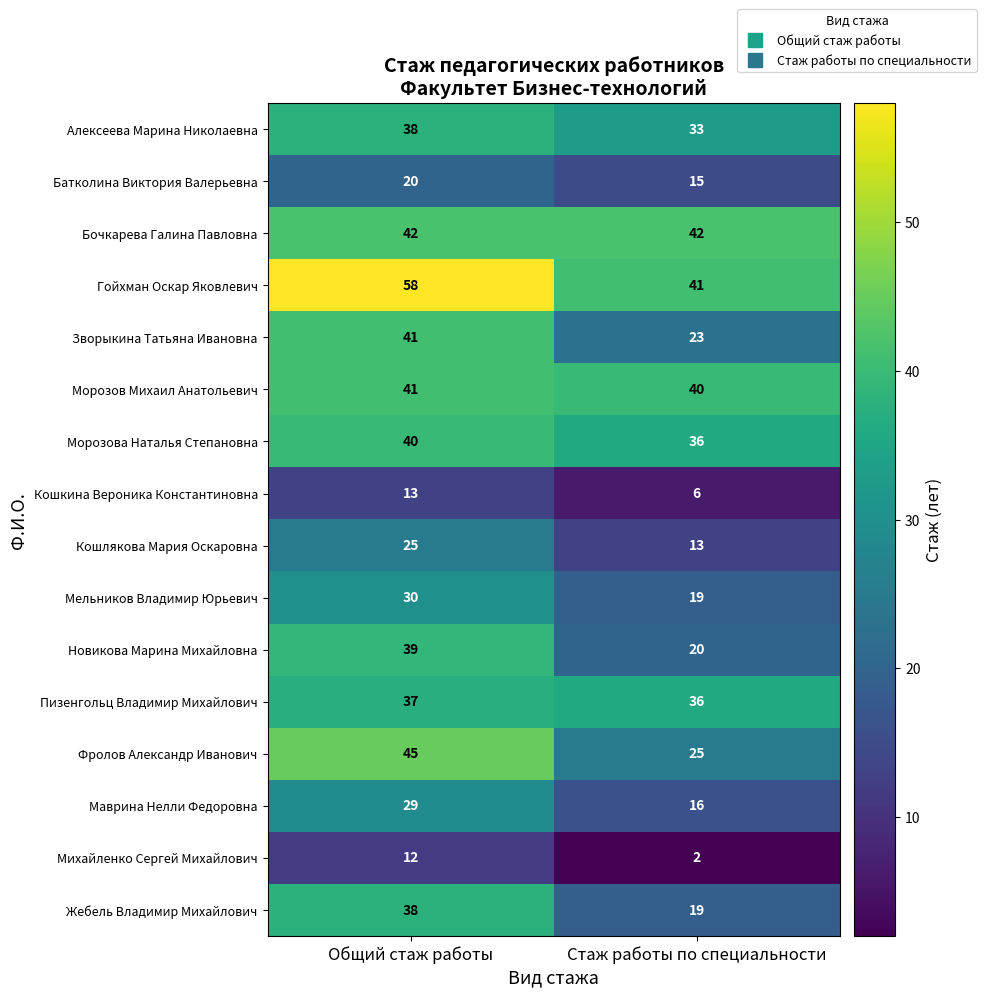

The value of Кошкина Вероника Константиновна at Стаж работы по специальности is 6. True or false?

True